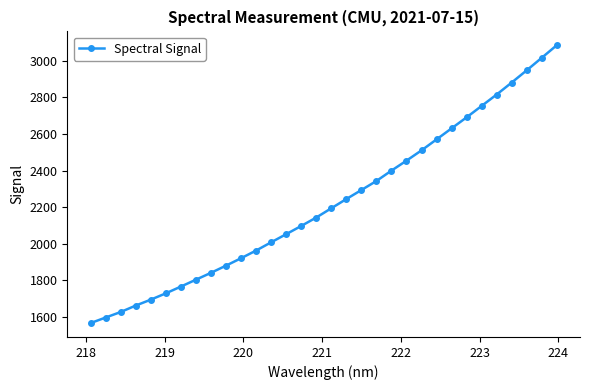

What is the difference between the maximum and minimum values?

1519.3